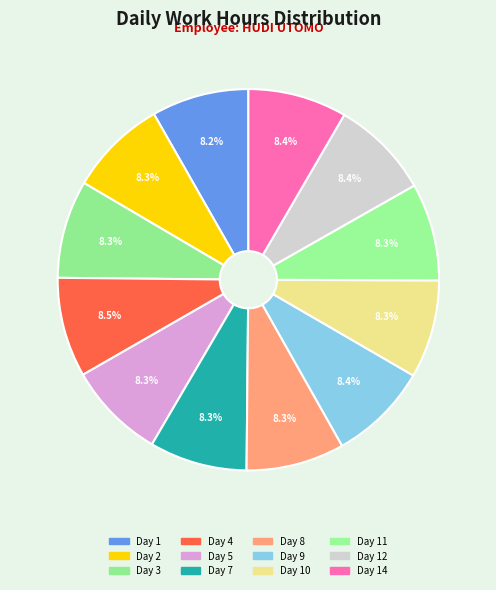

How many segments does this pie chart have?

12